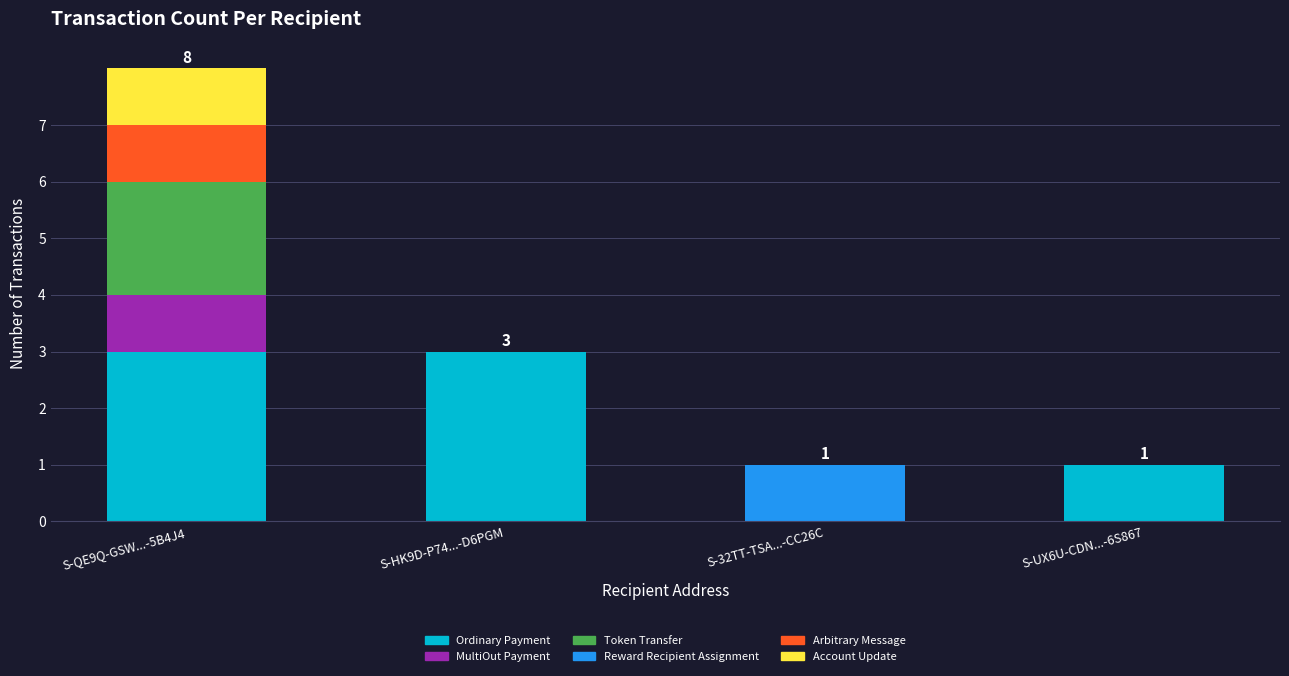

What is the maximum value for Ordinary Payment?

3